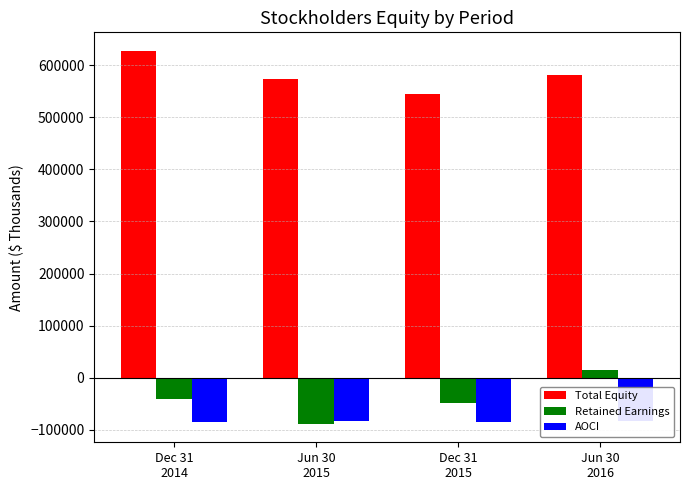

What is the value of the Retained Earnings bar at the 3rd from the left?

-49523